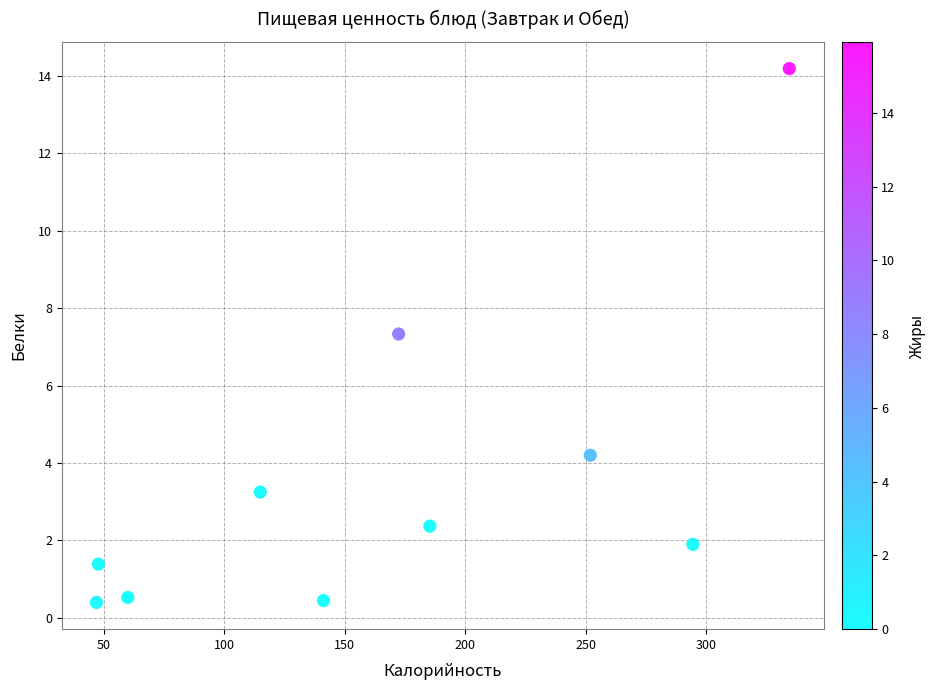

What Y value in the scatter plot is closest to 7?

7.3